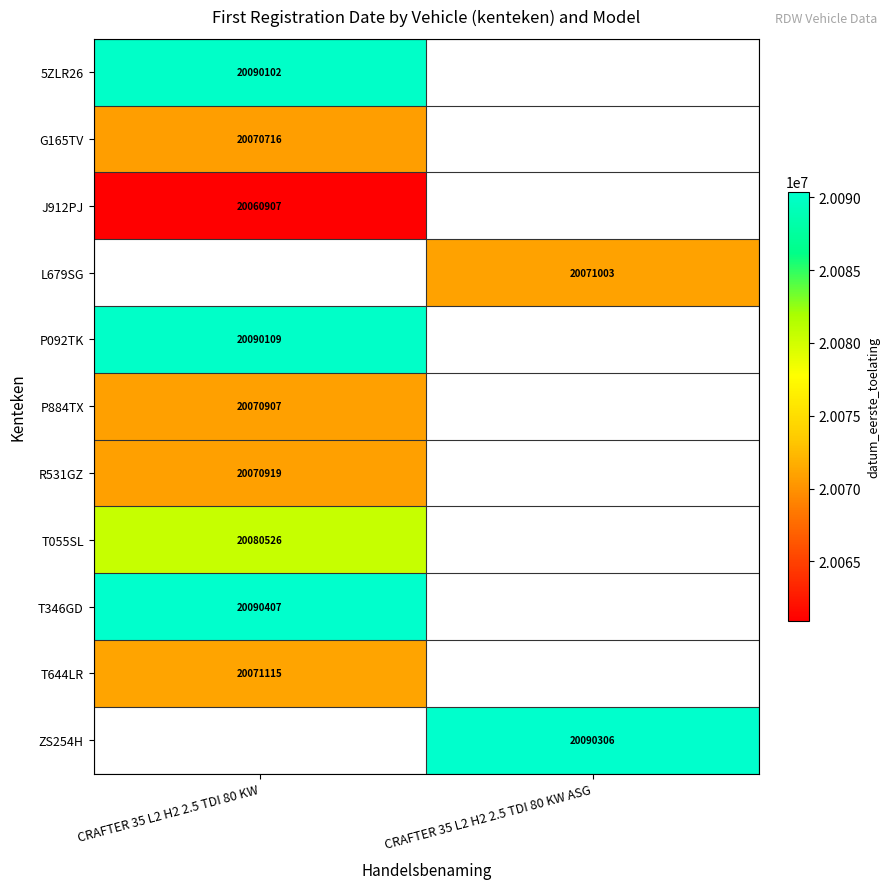

True or false: T055SL has a value of 20080526 at CRAFTER 35 L2 H2 2.5 TDI 80 KW.

True